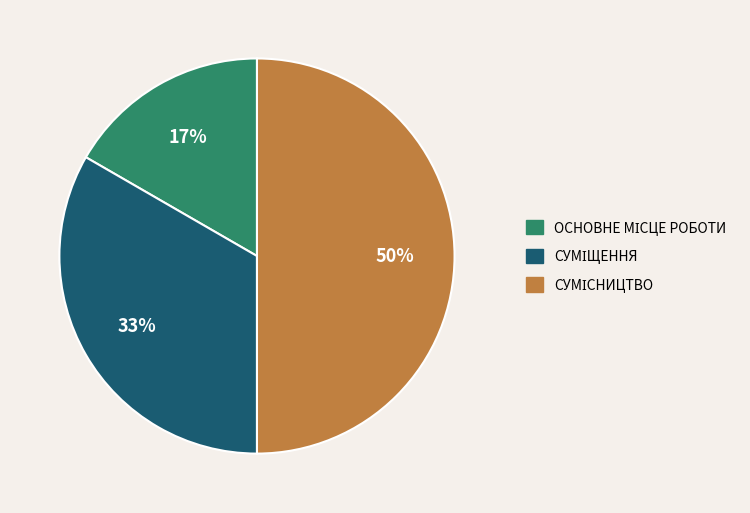

To the nearest percent, what is the difference between the largest and smallest slice percentages?

33%